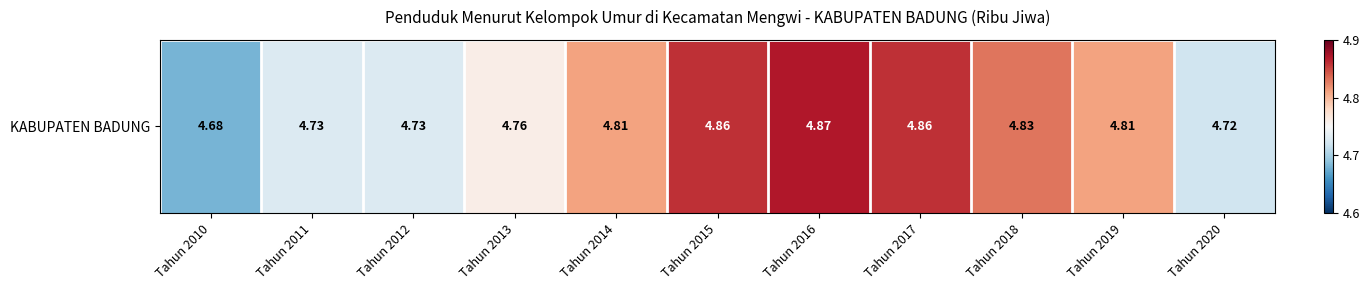

Which has a higher value, Tahun 2020 or Tahun 2010?

Tahun 2020